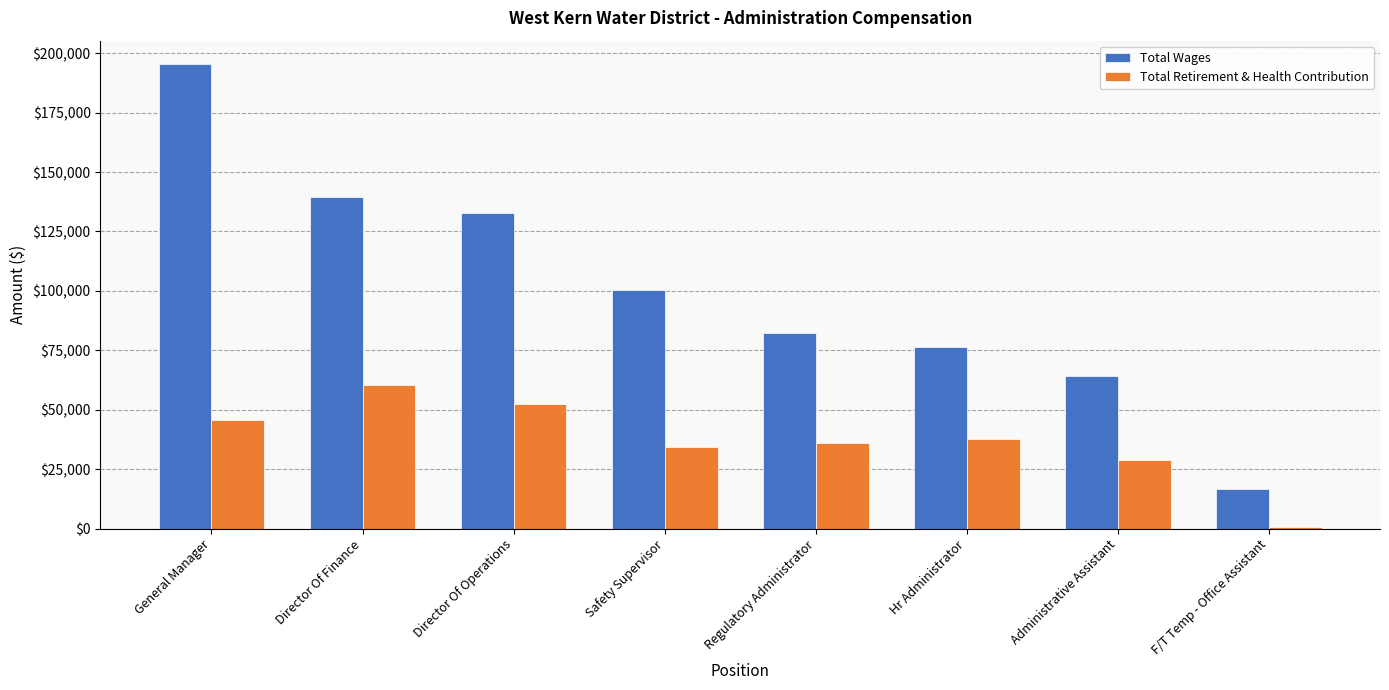

What is the maximum value shown in the chart?

195488